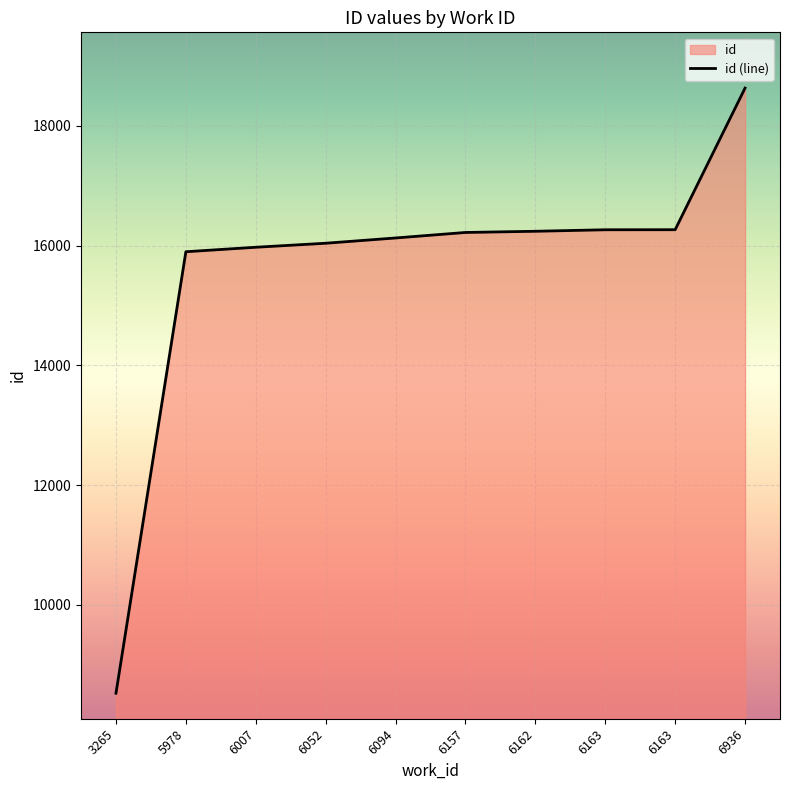

What is the change in value from 5978 to 6052?

+142